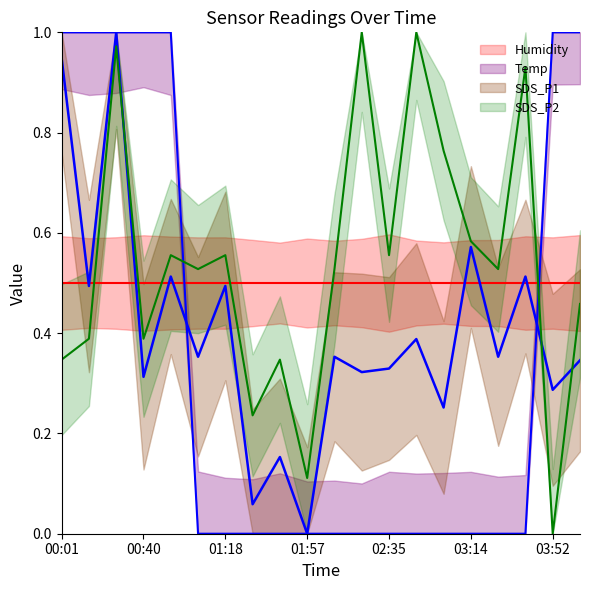

Between 00:14 and 01:44, which is larger?

00:14